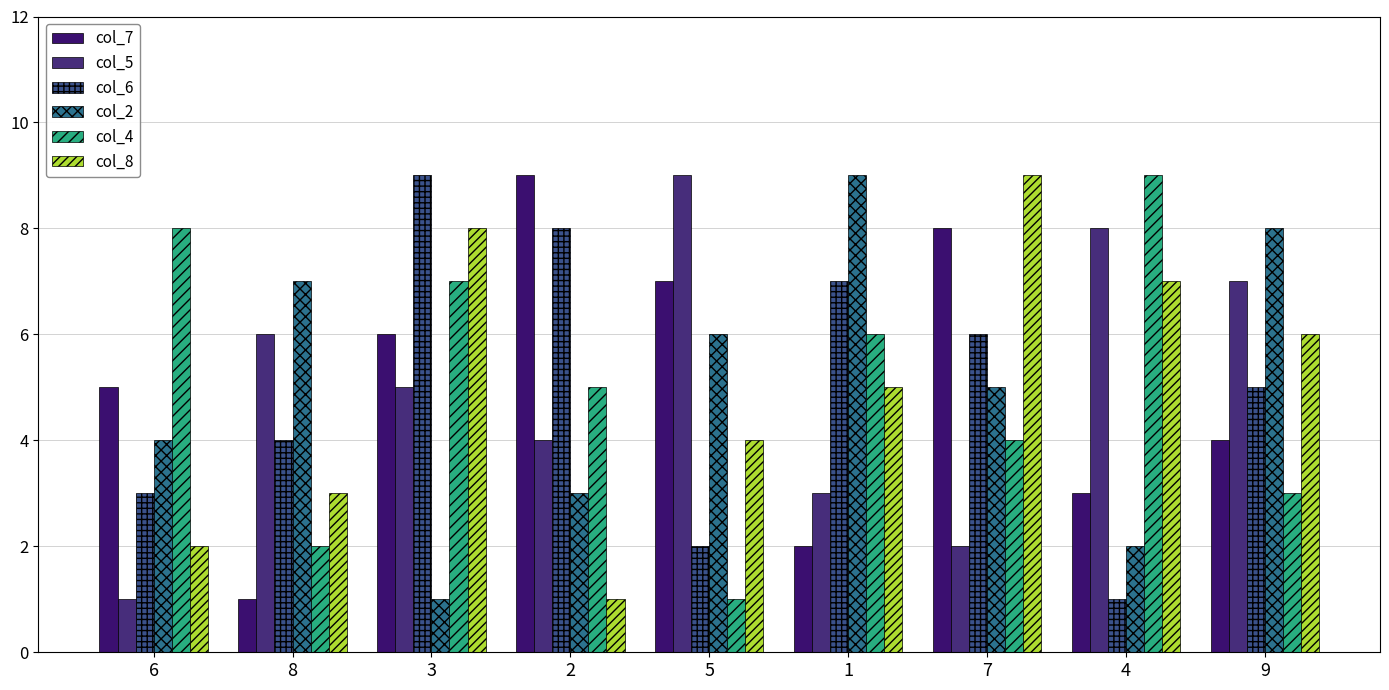

Is it true that col_2 equals 3 at 1?

False